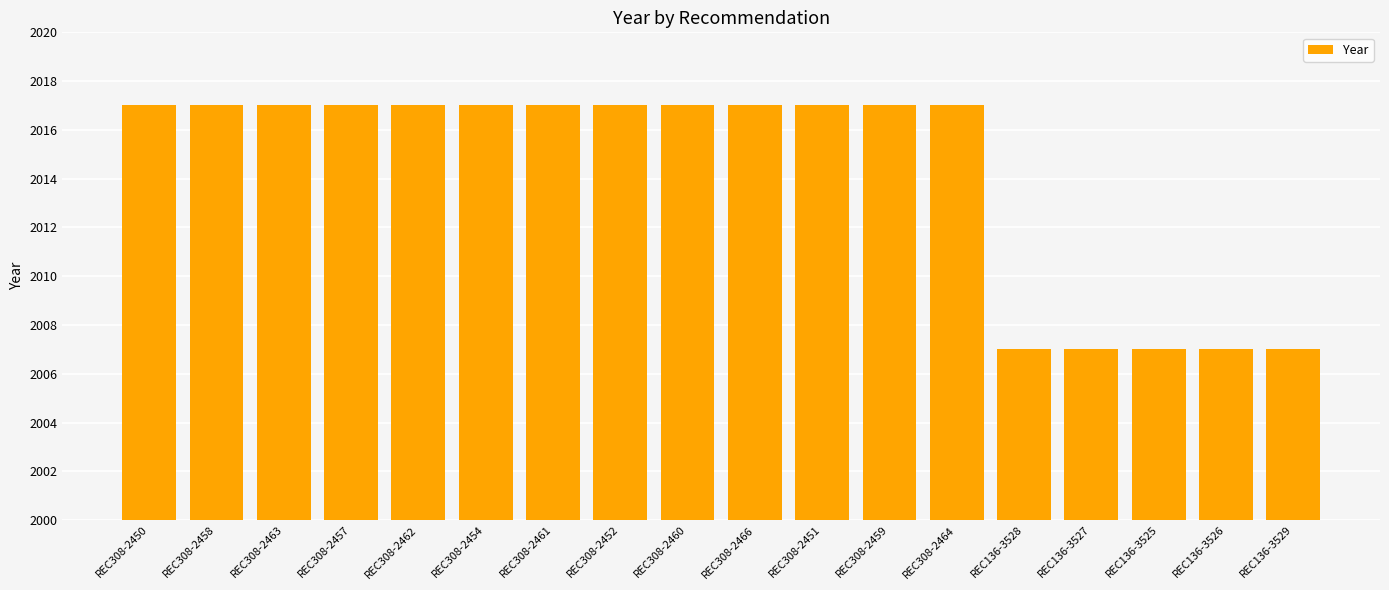

What is the difference between the maximum and minimum values?

10